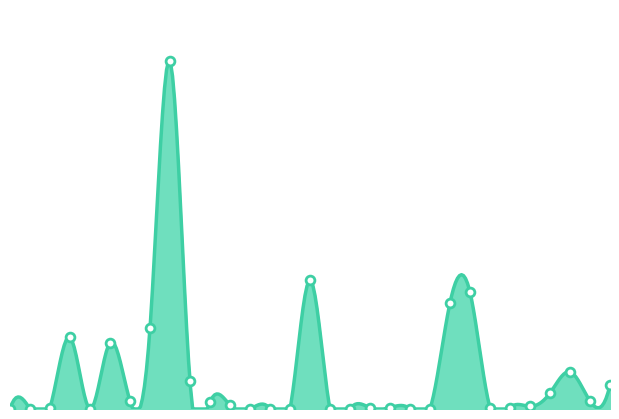

Which has a higher value, 2013-07-24 or 2013-07-01?

2013-07-24